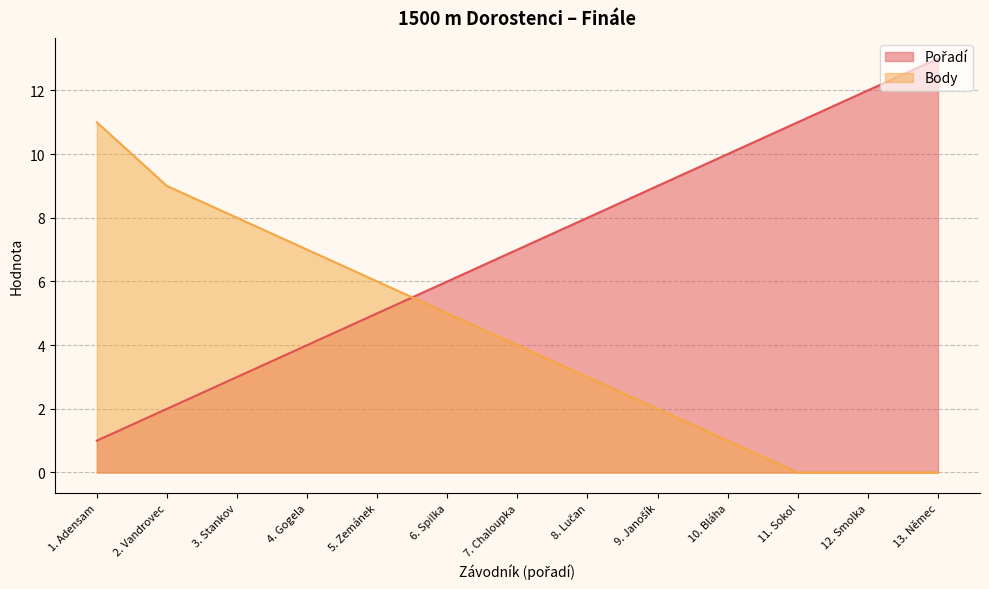

What is the maximum value for Body?

11